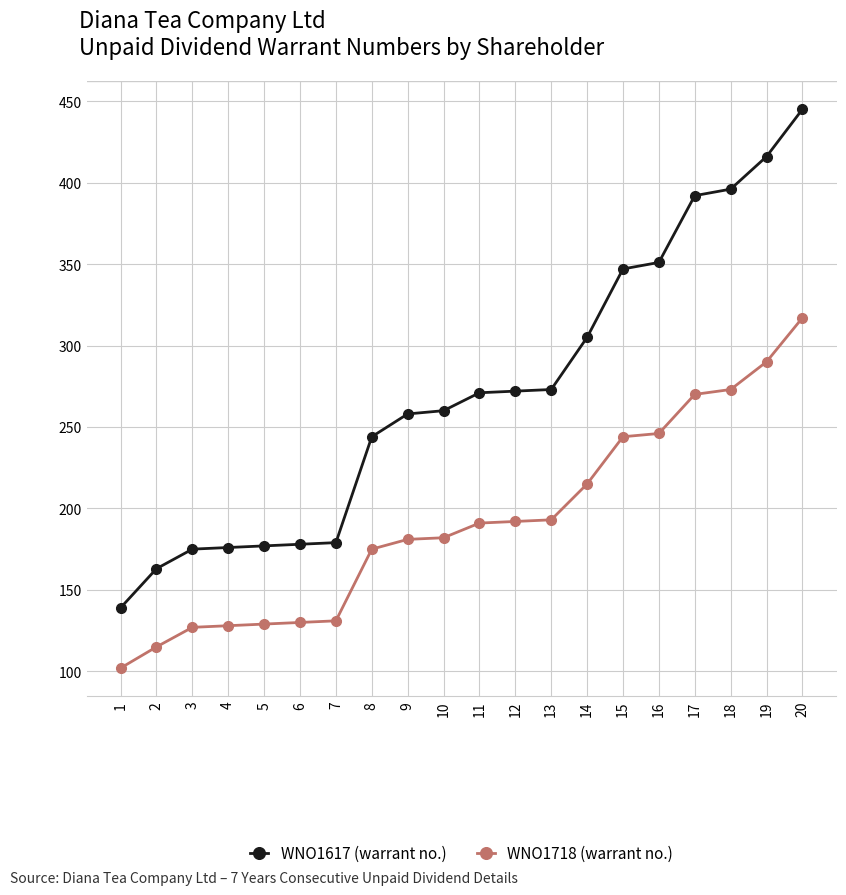

What is the spread (max minus min) of values at 20?

128